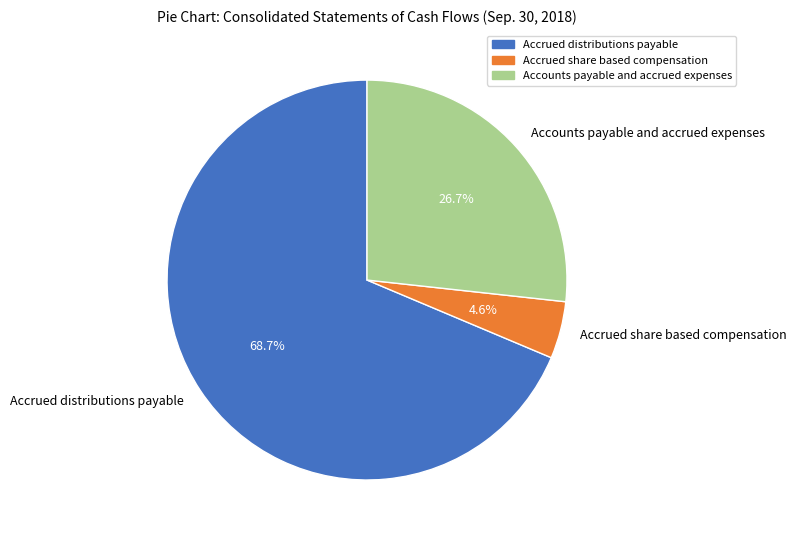

To the nearest percent, what is the combined percentage of Accounts payable and accrued expenses and Accrued distributions payable?

95%